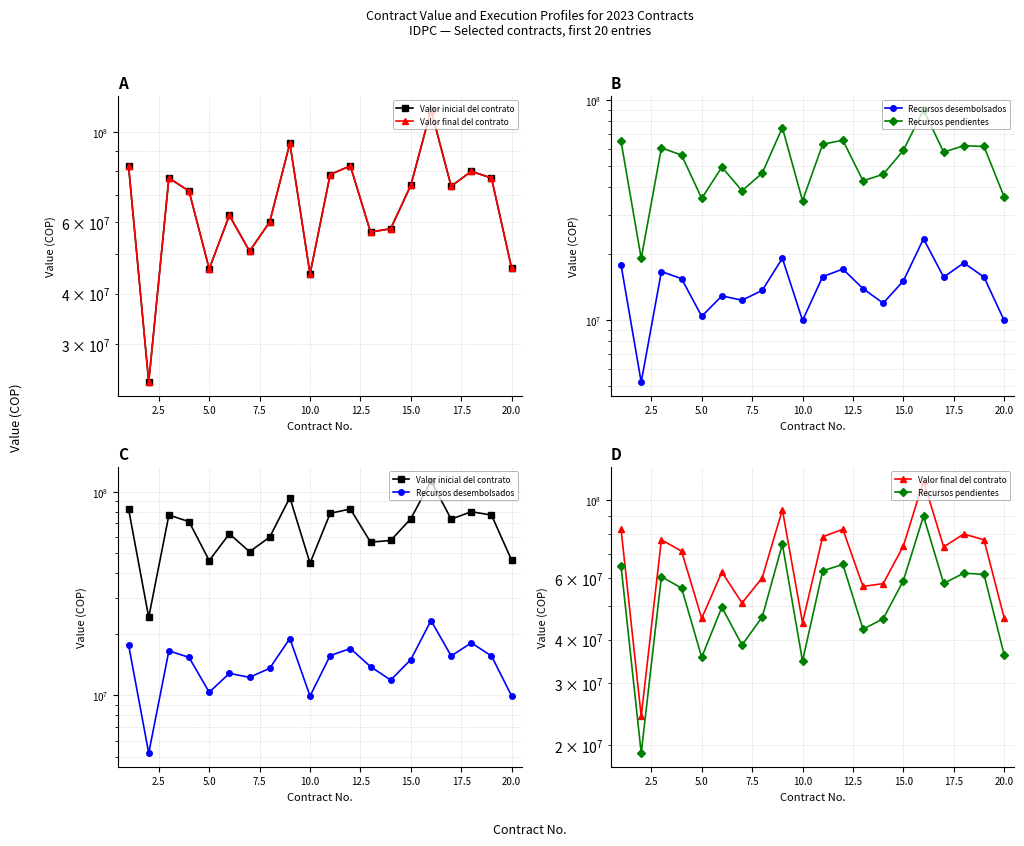

What is the value of the Recursos desembolsados point at the 20th from the left?

9929689